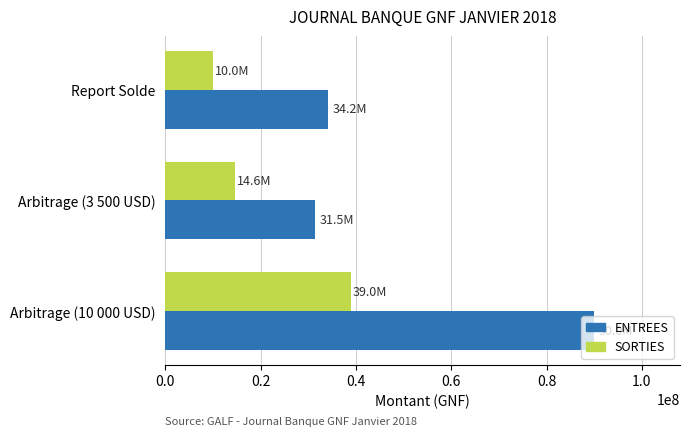

What is the average value of the ENTREES series?

51895708